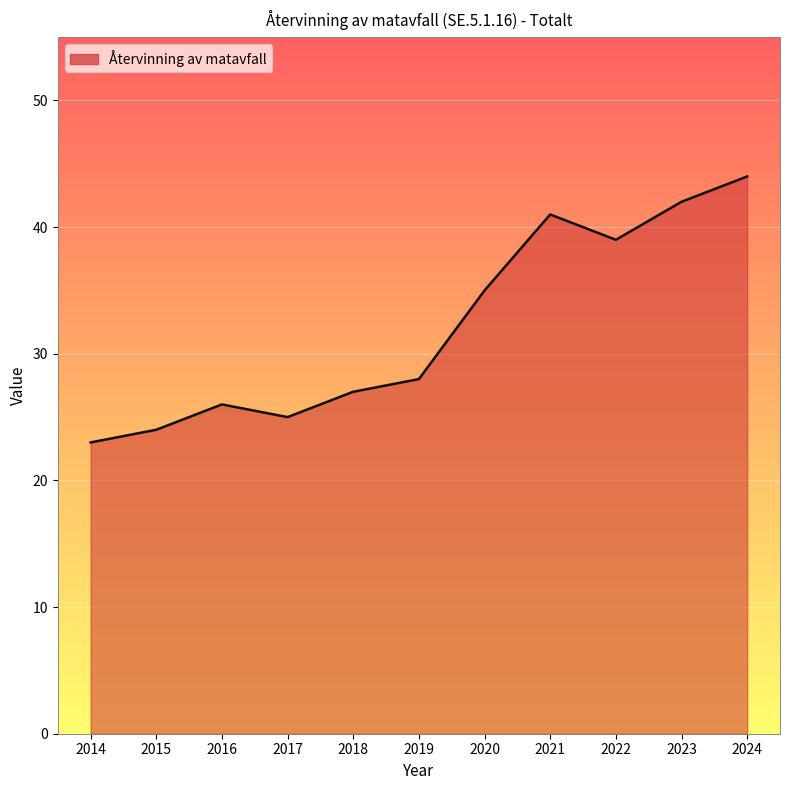

What is the ratio of the value at 2024 to the value at 2019?

1.6